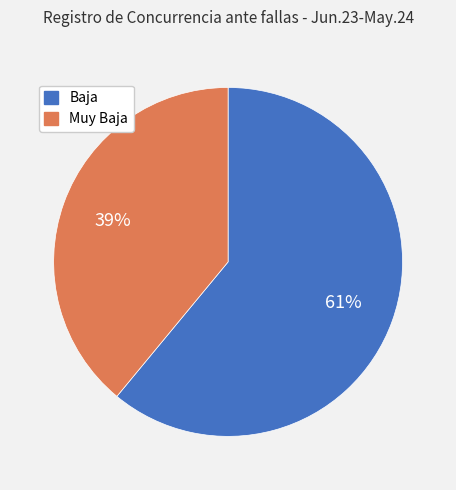

To the nearest percent, what is the combined percentage of Muy Baja and Baja?

100%